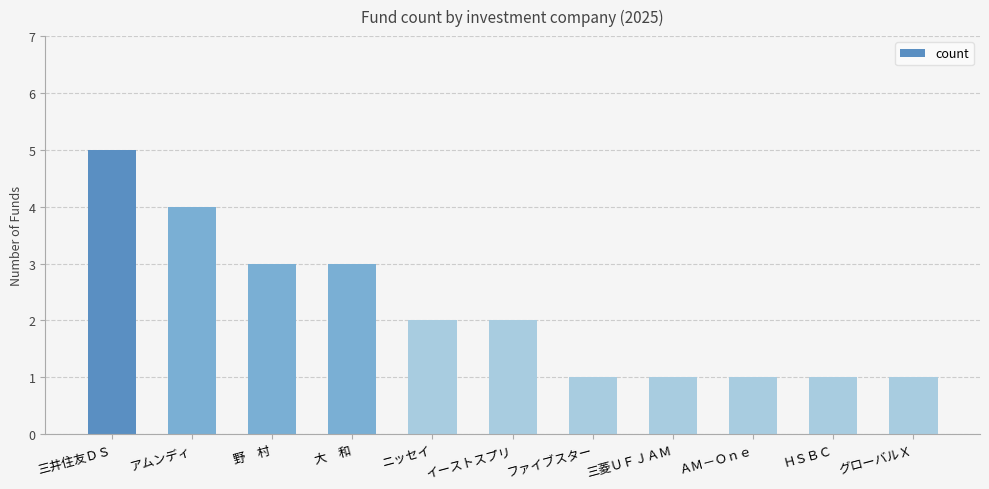

What value does the data have at 大　和?

3